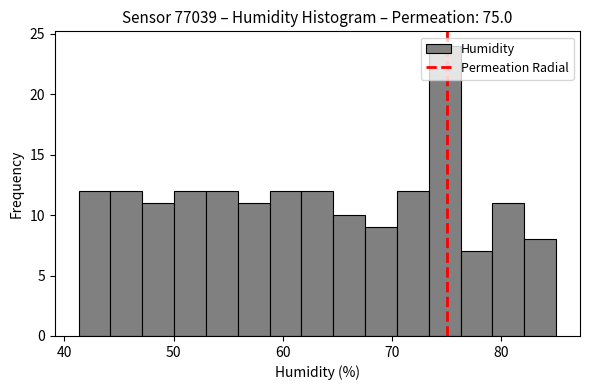

Around what value on the x-axis is the tallest bar? Give the approximate position of its centre, as read against the axis.

75